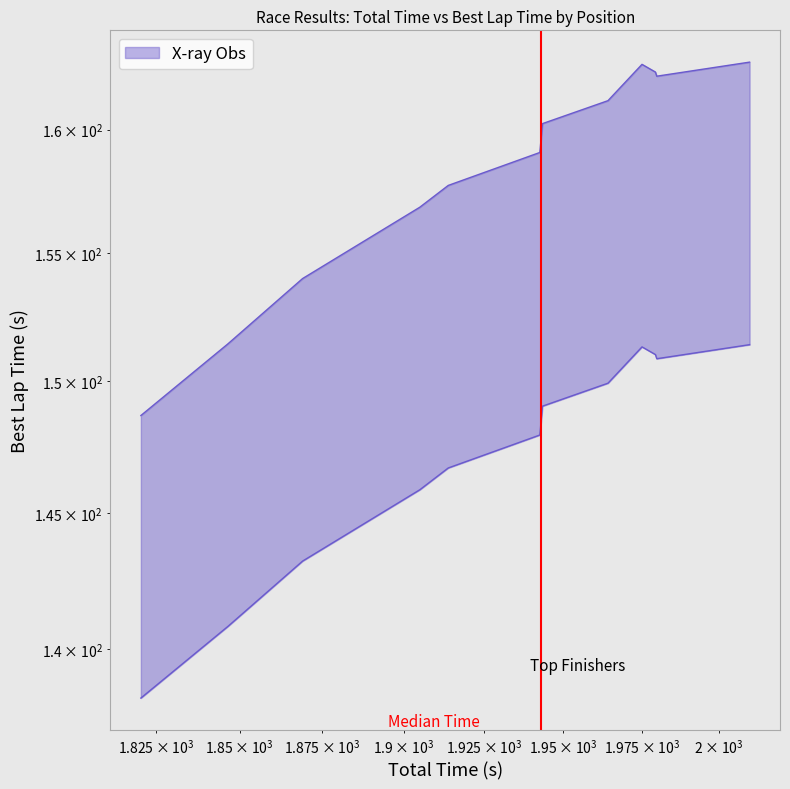

Which has a higher value, 1 or 12?

12